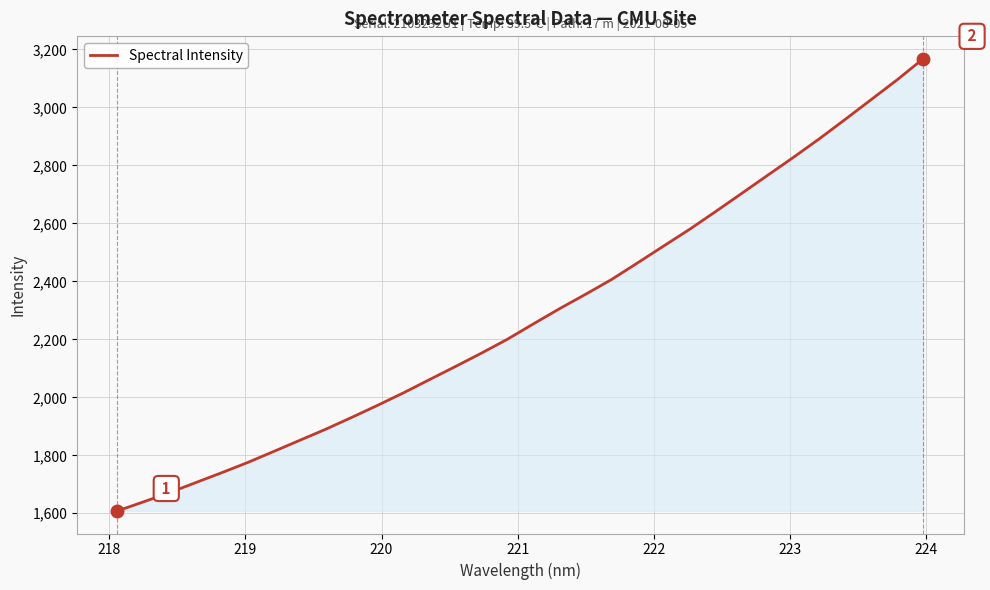

What is the difference between the maximum and minimum values?

1559.8